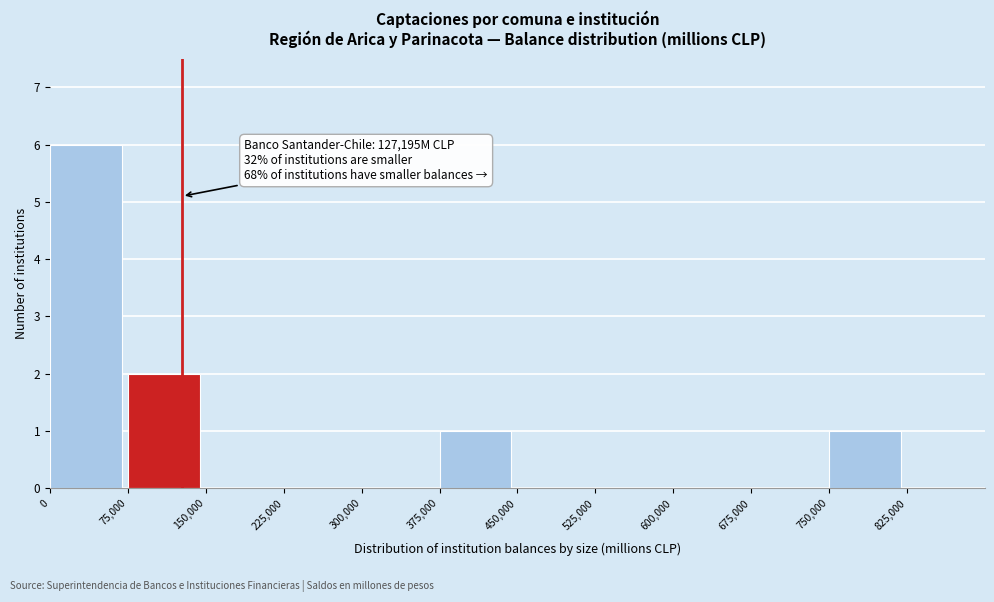

Which range on the x-axis has the tallest bar?

0 to 75000